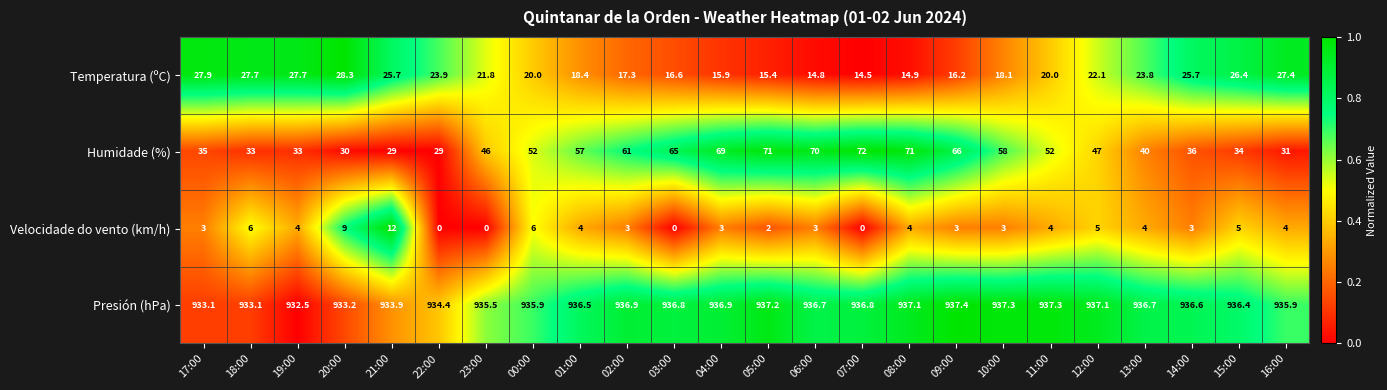

What is the total value across all series at 23:00?

1003.3